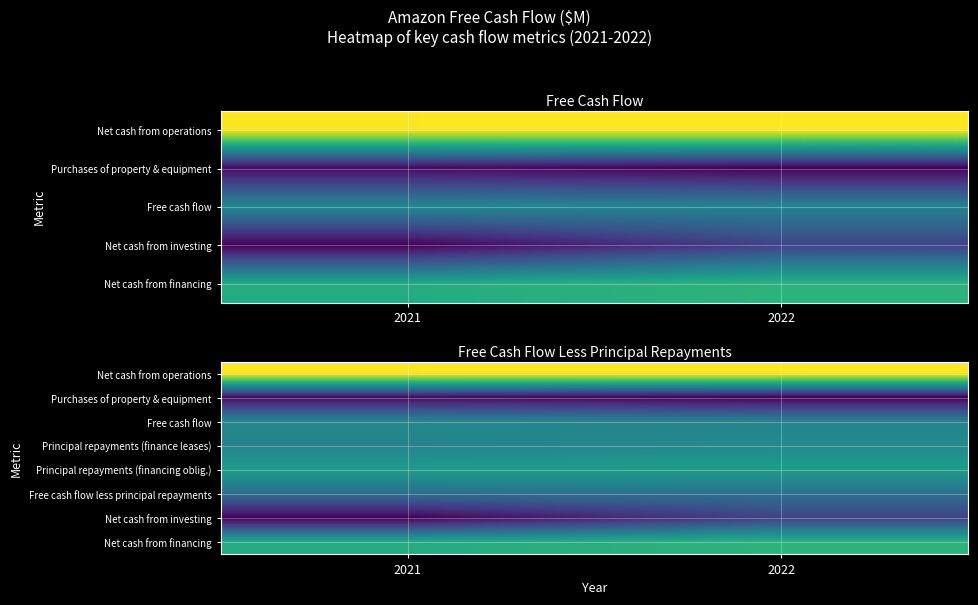

At which category does the chart reach its minimum across all series?

2022